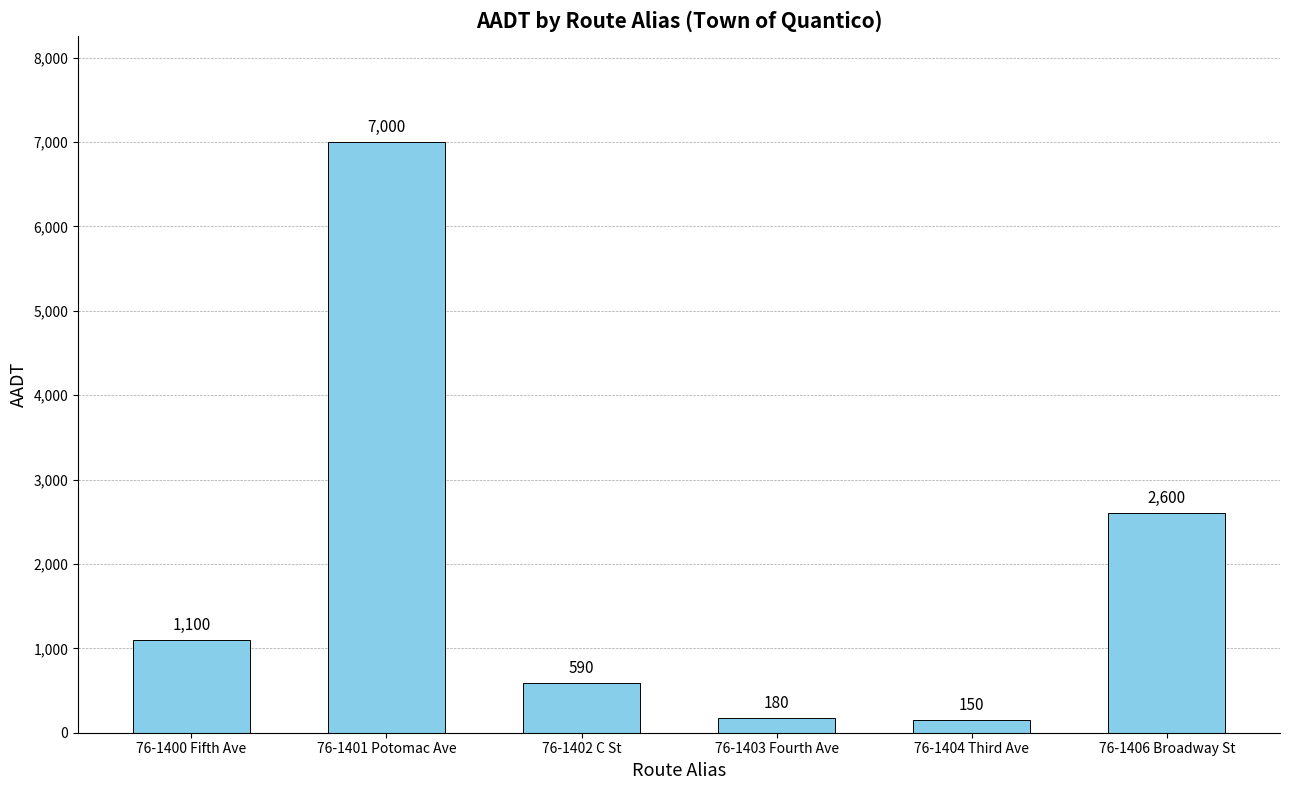

What is the difference between the maximum and minimum values?

6850